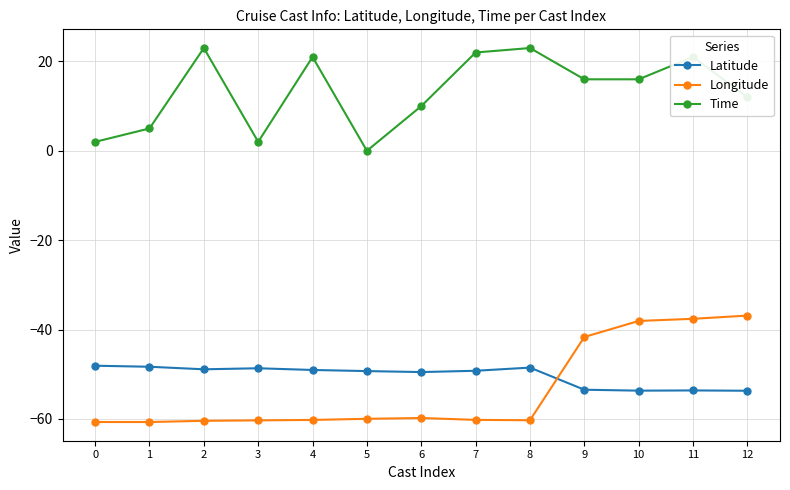

What are all the series names shown in the legend?

Latitude, Longitude, Time